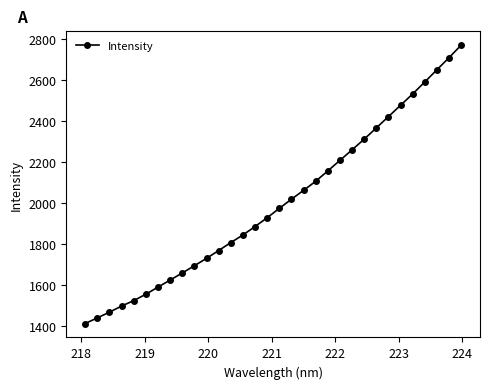

What is the value of the 12th point from the left?

1769.2